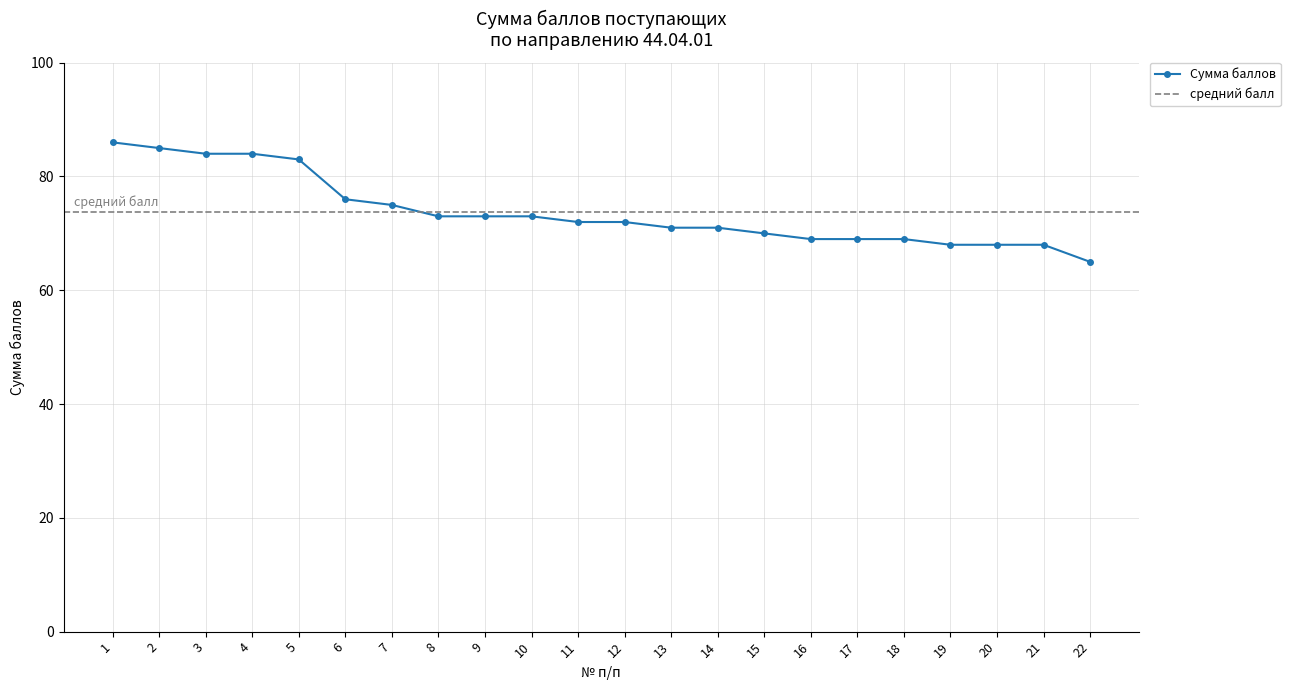

List the labels in order of value, largest first.

1, 2, 3, 4, 5, 6, 7, 8, 9, 10, 11, 12, 13, 14, 15, 16, 17, 18, 19, 20, 21, 22